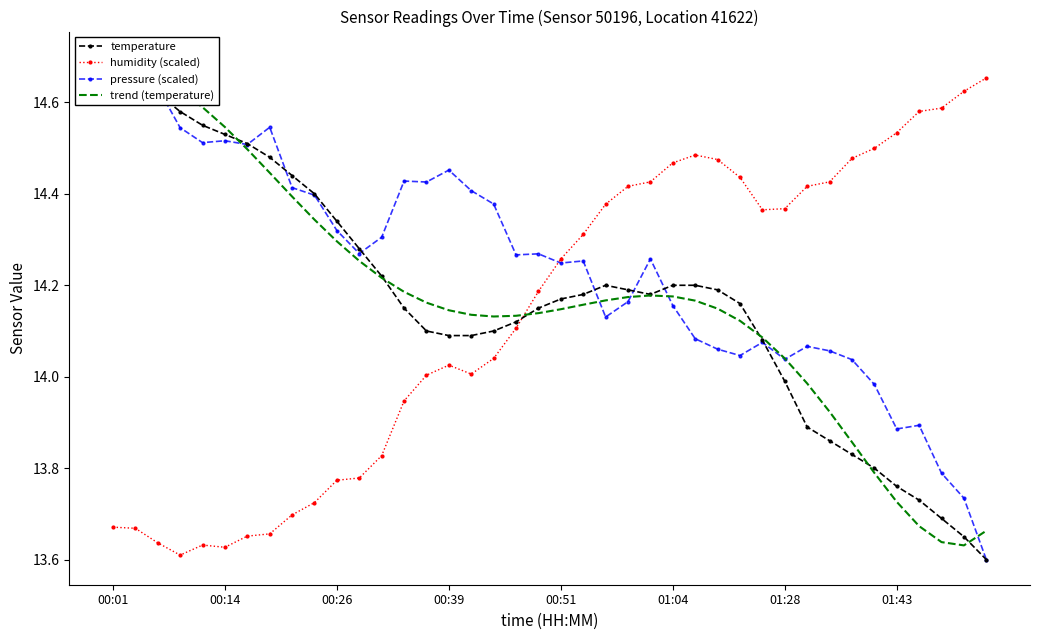

In pressure (scaled), how many points are lower than both neighbors (excluding endpoints)?

10